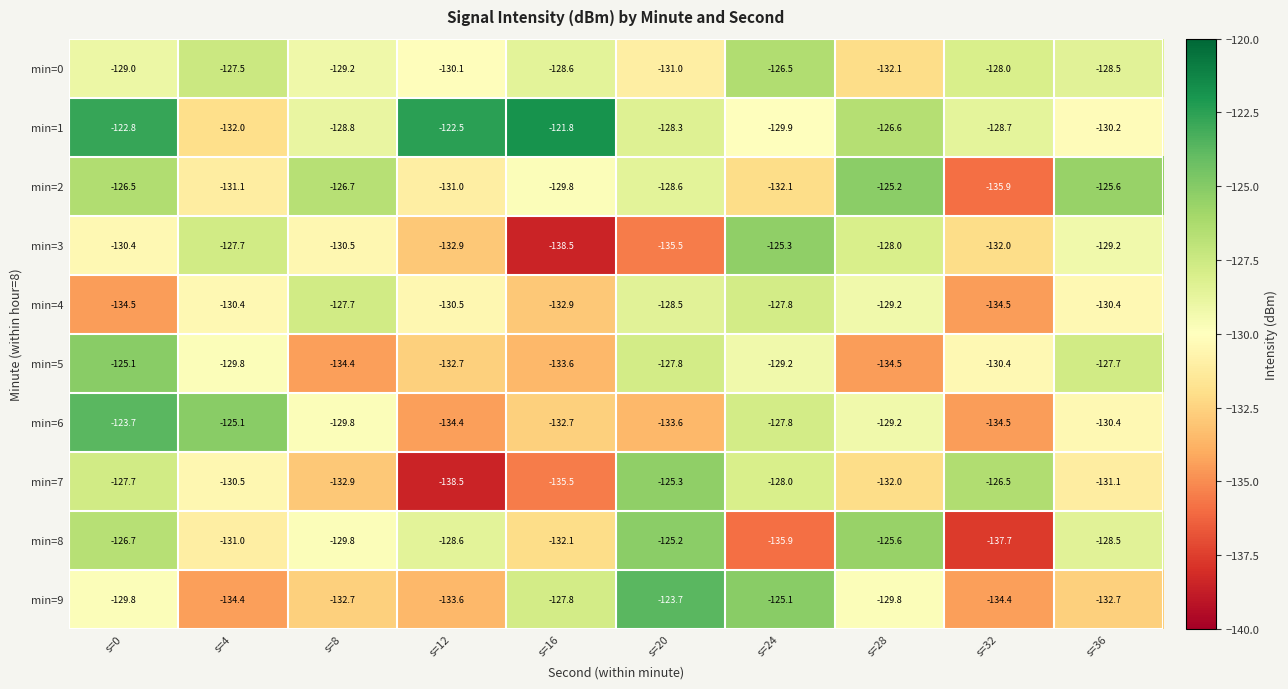

Which series changed the most between s=24 and s=32?

min=9